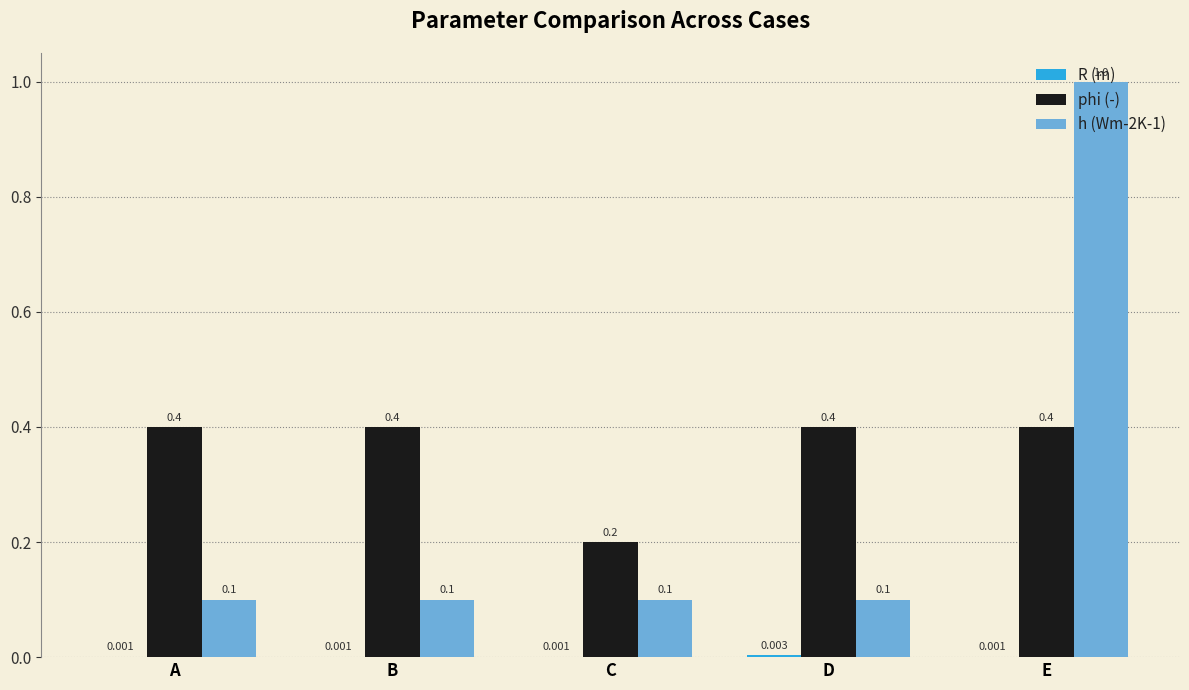

Which category has the highest value in the h (Wm-2K-1) series?

E